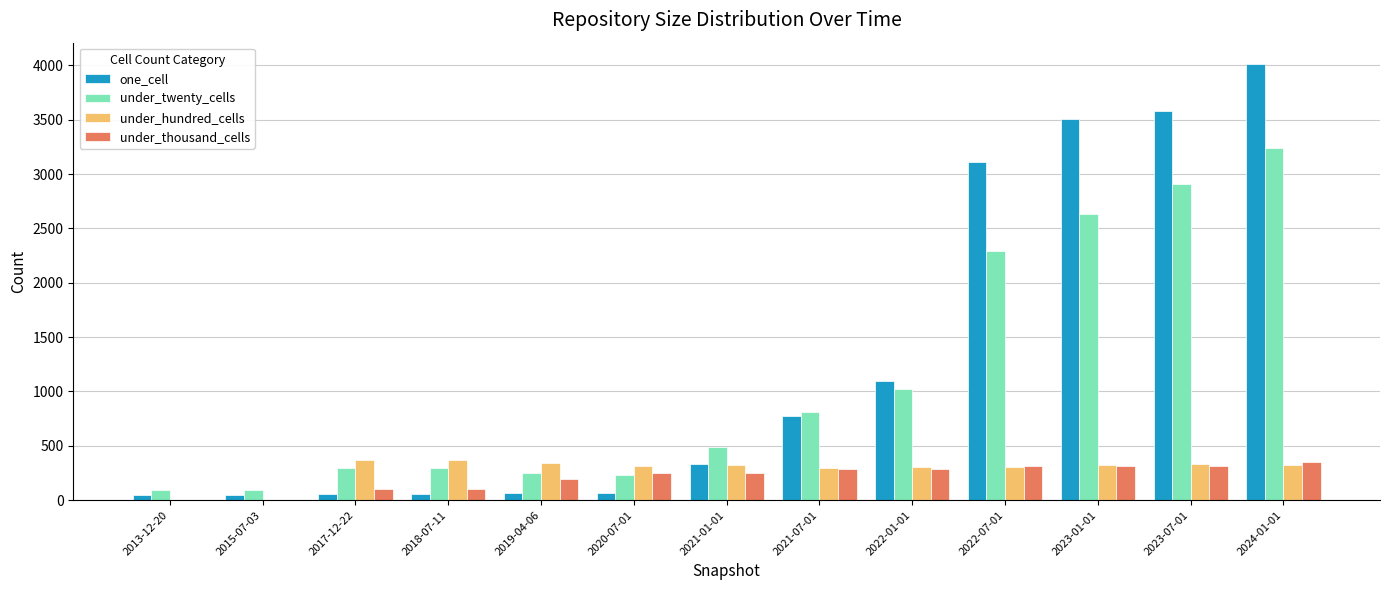

What is the maximum value for under_twenty_cells?

3240